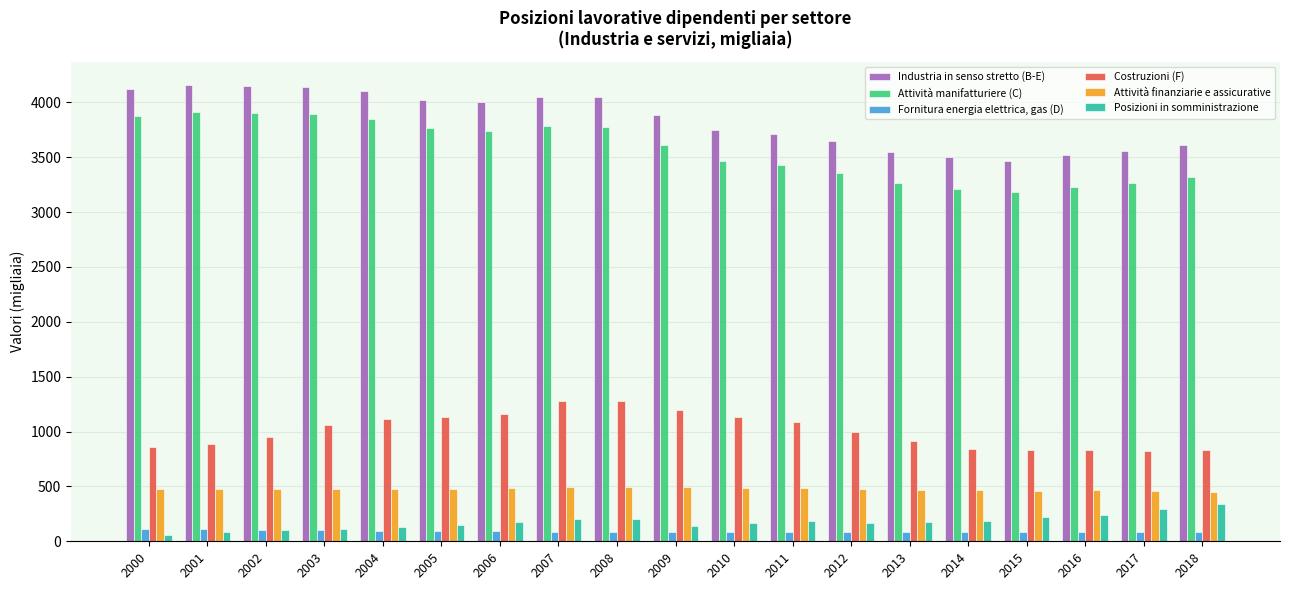

What is the total value across all series at 2016?

8367.0